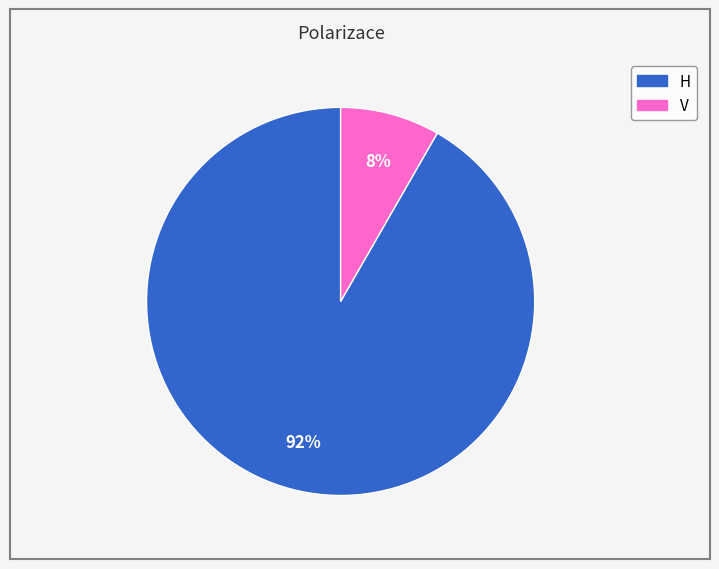

Combined, do V and H account for over 50%?

Yes